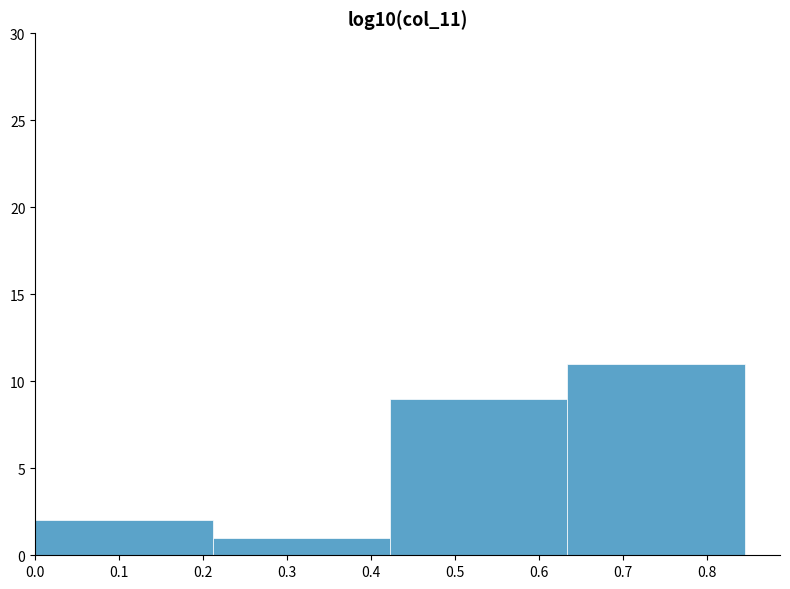

Reading left to right, transcribe this chart: for each bar, give the range it covers on the x-axis and its height. Neither the bar edges nor the heights are printed on the chart, so give them approximately, as read against the axes.

0.00 to 0.21: 2
0.21 to 0.42: 1
0.42 to 0.63: 9
0.63 to 0.85: 11